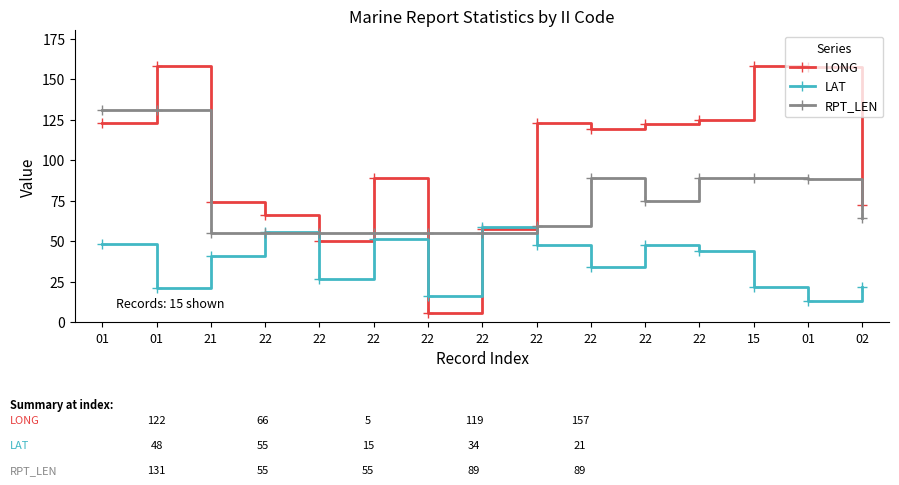

What is the value of the LAT point at the 13th from the left?

21.5